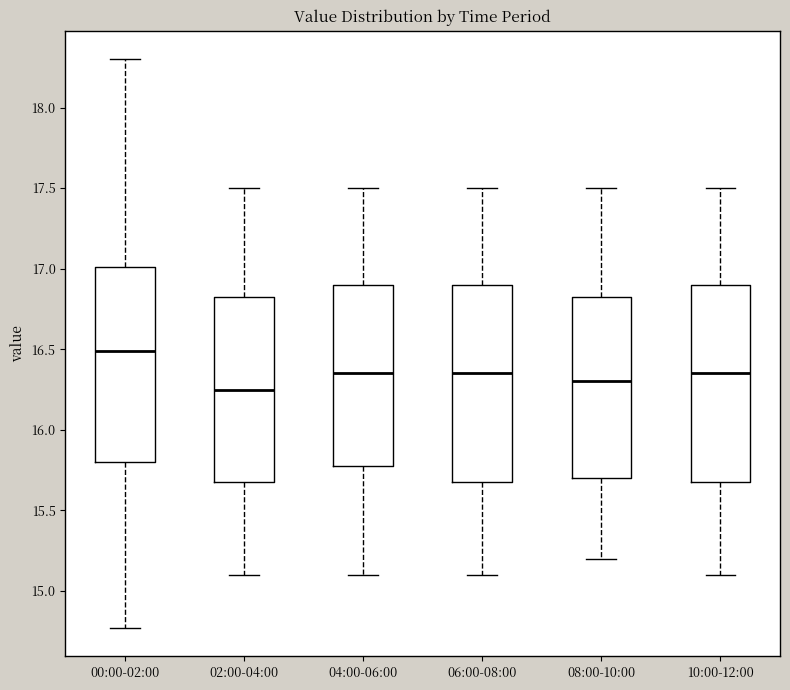

Reading left to right, transcribe this box plot: for each box, give where its median line is, the range the box spans, and where its two whiskers end, as read against the y-axis. The values are not printed on the chart, so give them approximately, as read against the axis.

00:00-02:00: median 16.50, box 15.80 to 17.00, whiskers 14.75 to 18.30
02:00-04:00: median 16.25, box 15.70 to 16.85, whiskers 15.10 to 17.50
04:00-06:00: median 16.35, box 15.80 to 16.90, whiskers 15.10 to 17.50
06:00-08:00: median 16.35, box 15.70 to 16.90, whiskers 15.10 to 17.50
08:00-10:00: median 16.30, box 15.70 to 16.85, whiskers 15.20 to 17.50
10:00-12:00: median 16.35, box 15.70 to 16.90, whiskers 15.10 to 17.50